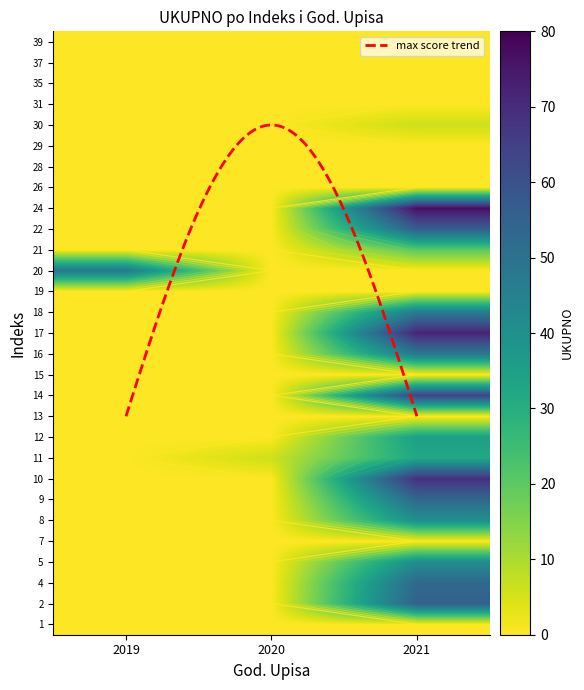

Where is 30 nearest to the value 3?

2021